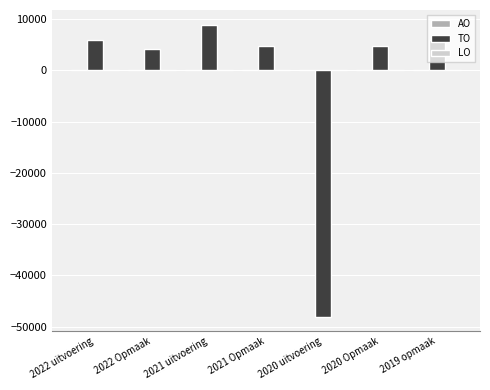

Between 2022 Opmaak and 2020 Opmaak, which is larger?

2020 Opmaak